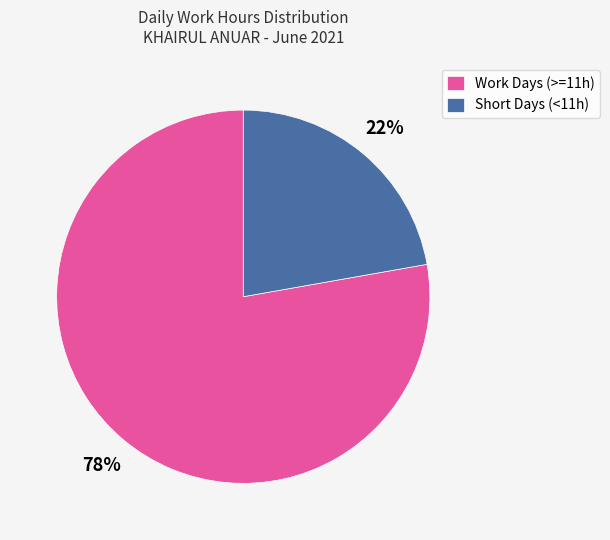

Rank the categories by value from lowest to highest.

Short Days (<11h), Work Days (>=11h)